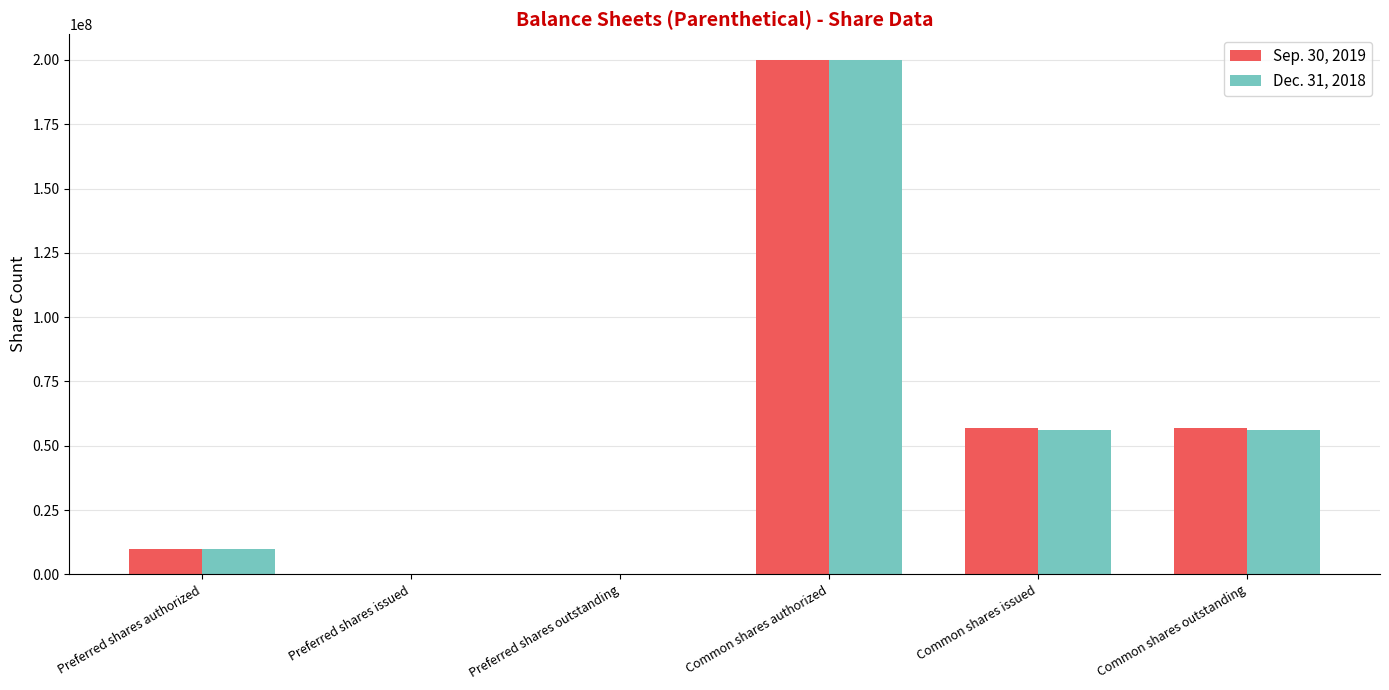

True or false: Sep. 30, 2019 has a value of 56714788 at Common shares issued.

True